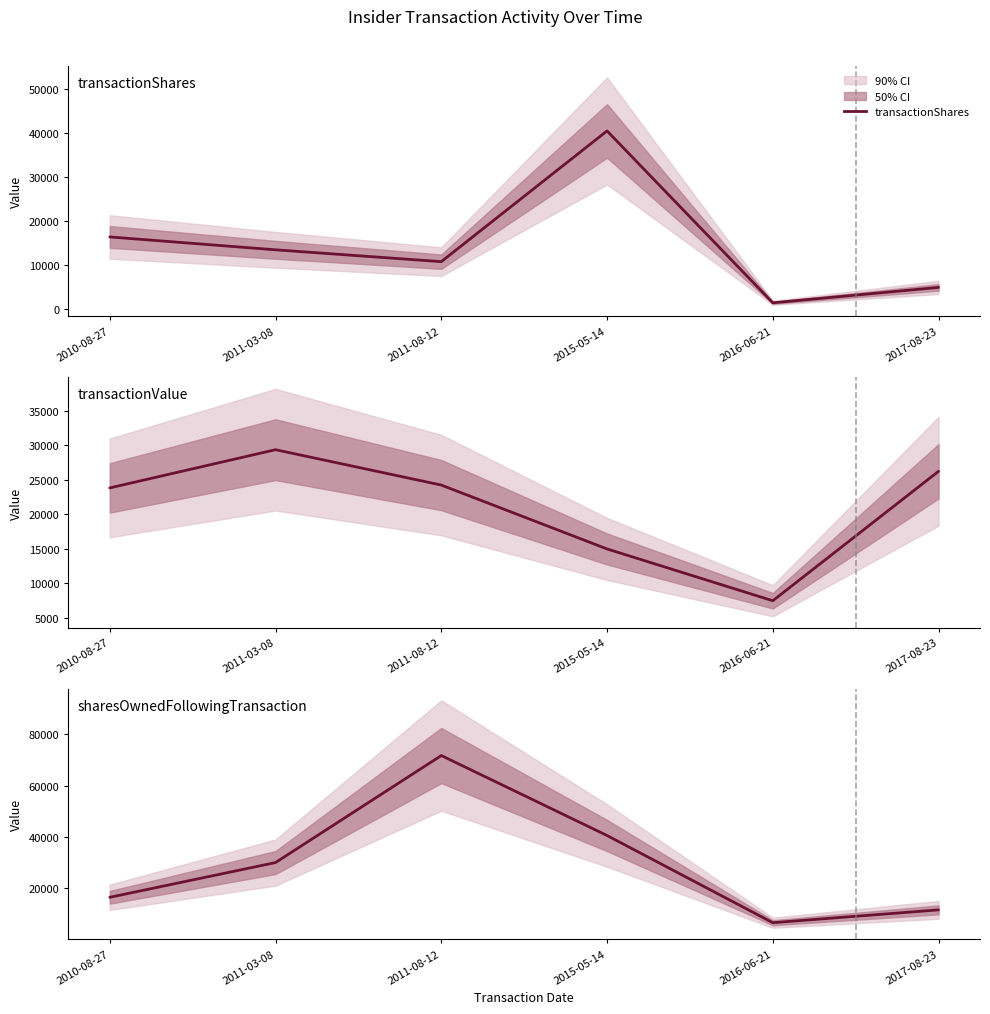

Which label corresponds to the smallest value in the chart?

2016-06-21